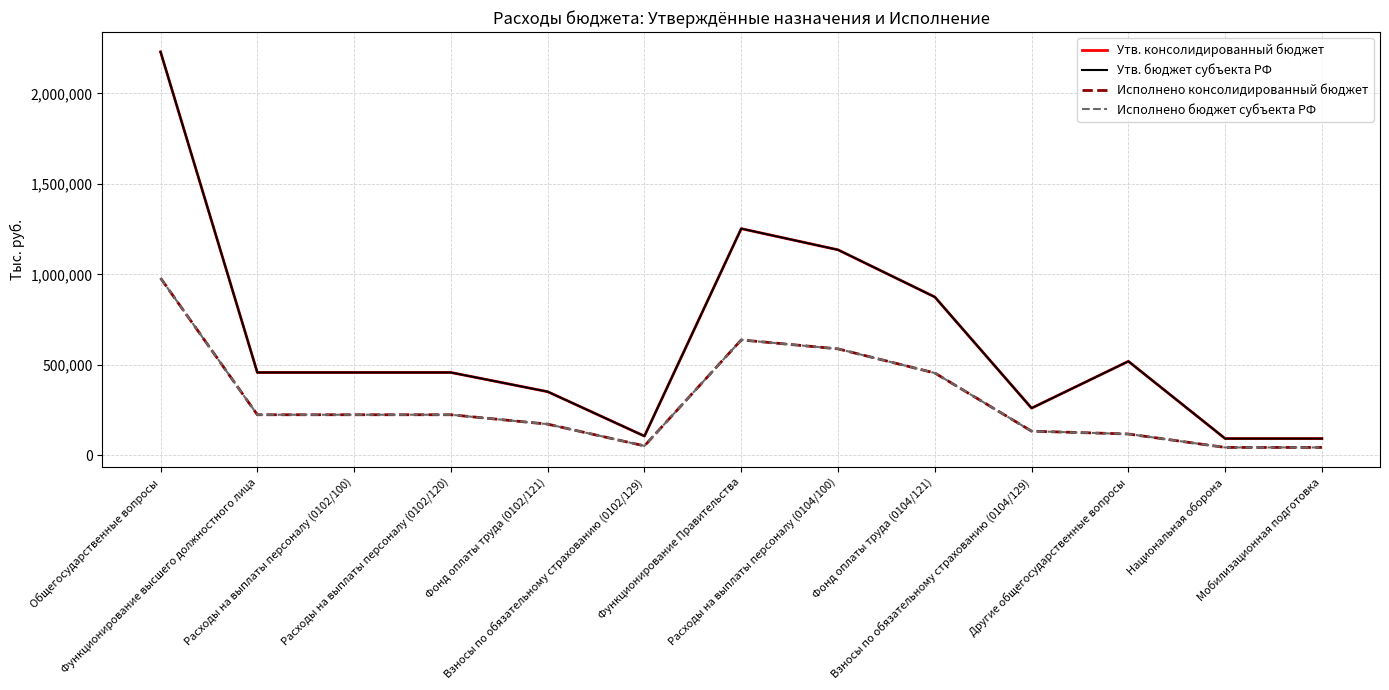

Does the chart have visible grid lines?

Yes